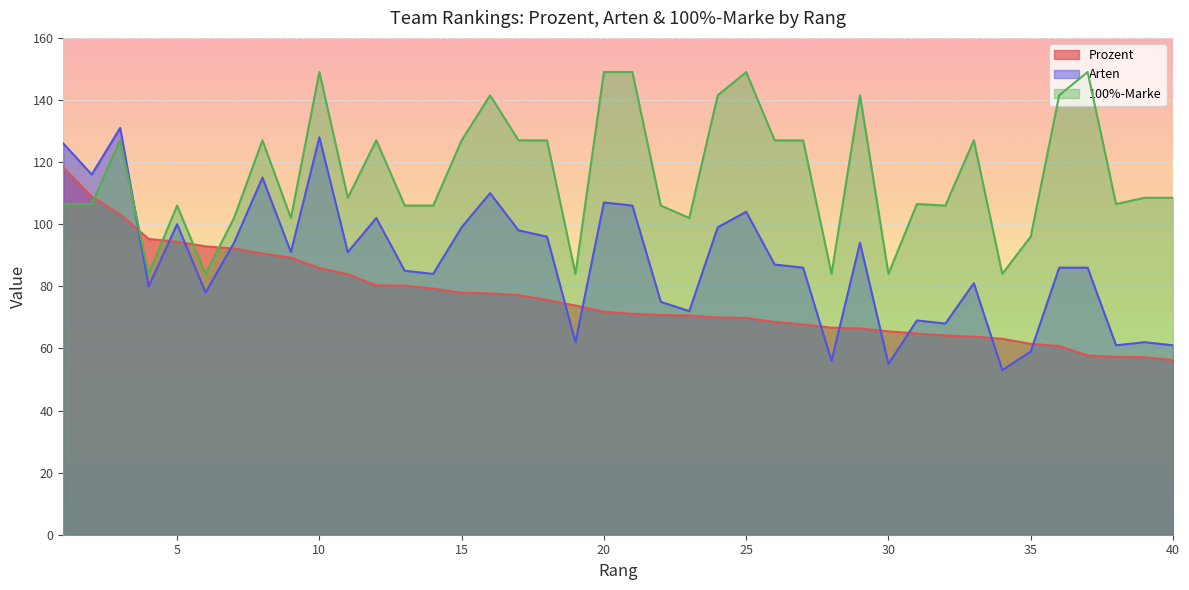

What is the spread (max minus min) of values at 3?

27.9